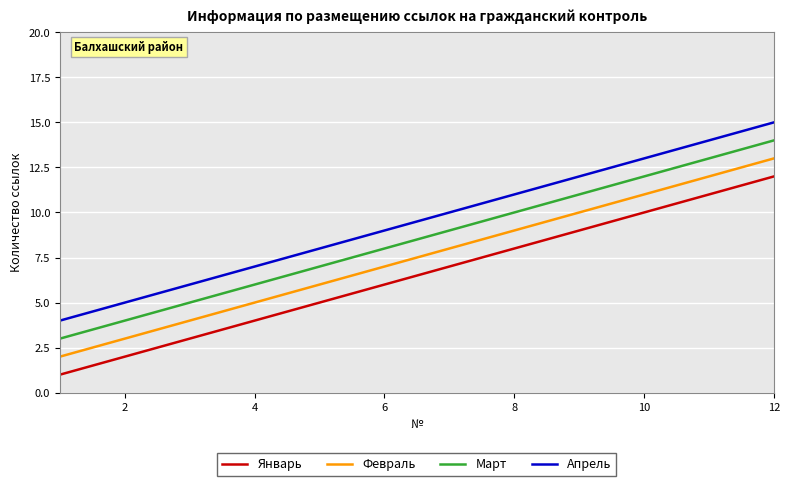

True or false: Январь and Март intersect in this chart.

False